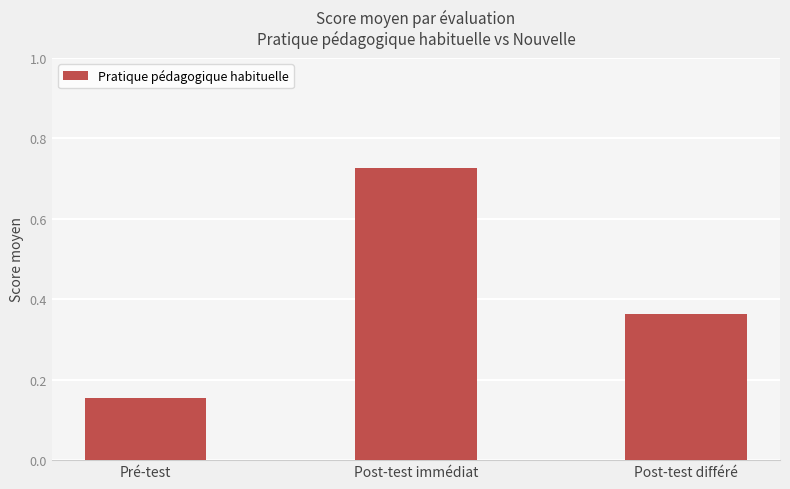

What position from the left is Post-test immédiat?

2